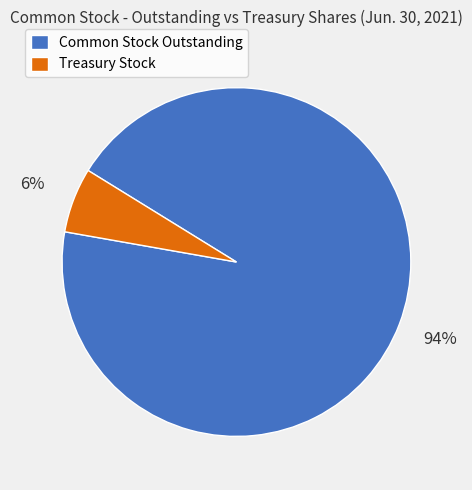

True or false: Common Stock Outstanding accounts for 87% of the total.

False